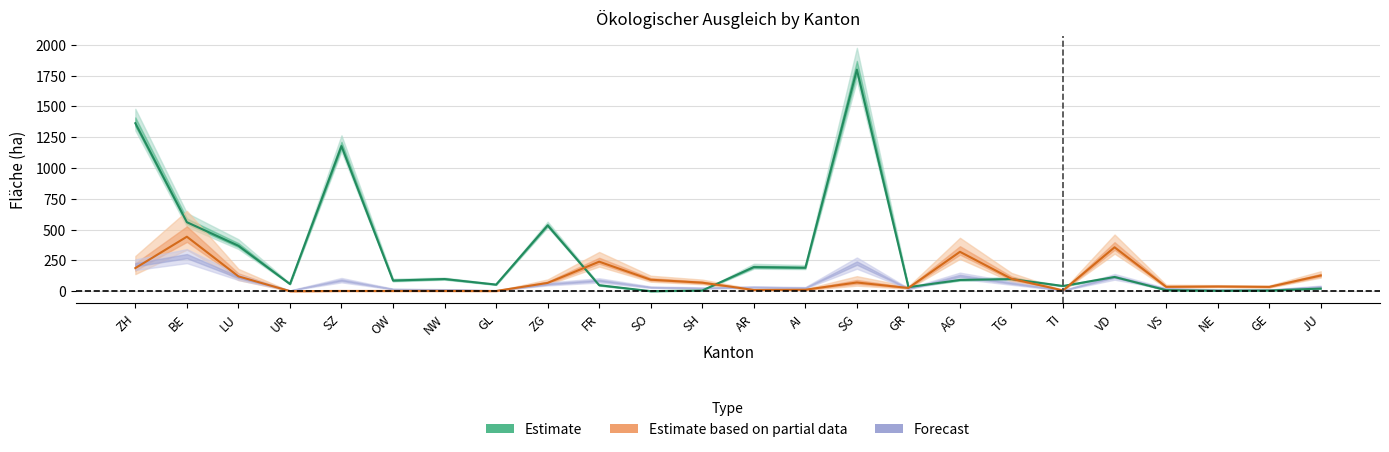

What is the difference between the Streueflächen Fläche values at VD and ZH?

1248.4